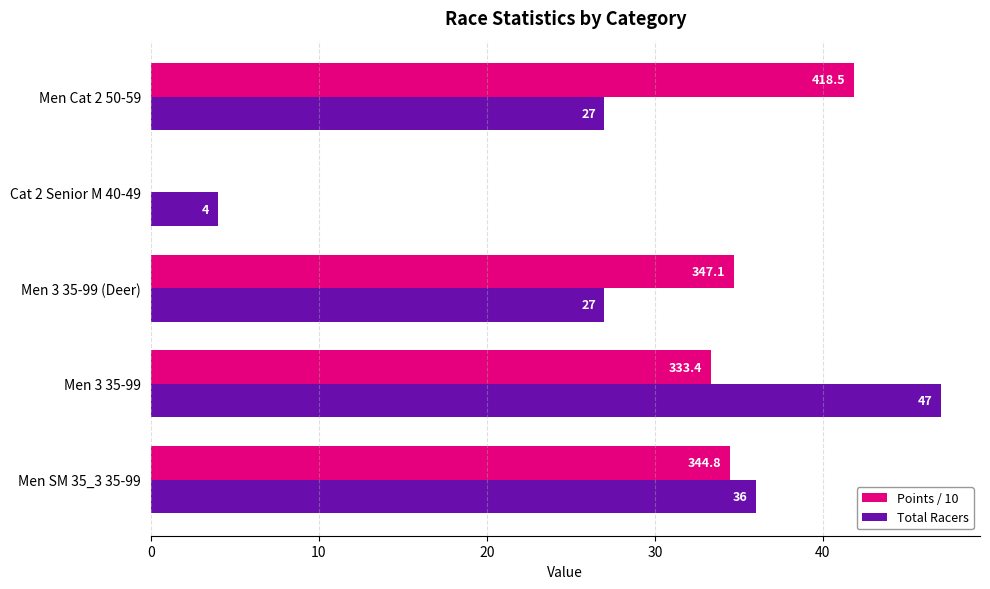

Between Men 3 35-99 and Men 3 35-99 (Deer), which series saw the biggest shift?

Total Racers